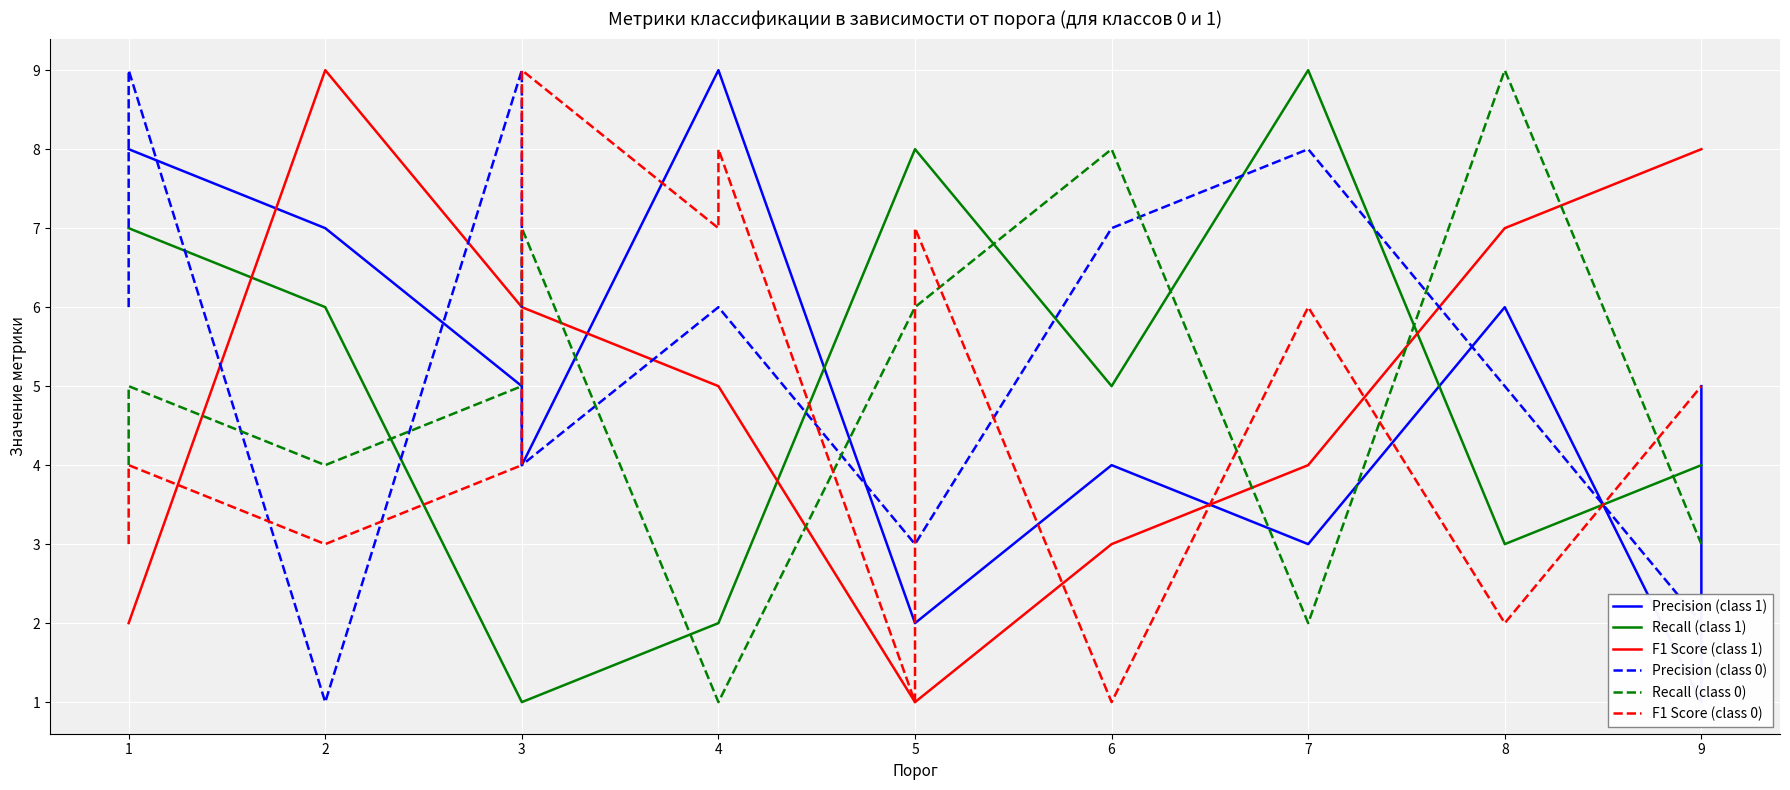

At which label does F1 Score (class 0) first exceed 4?

3